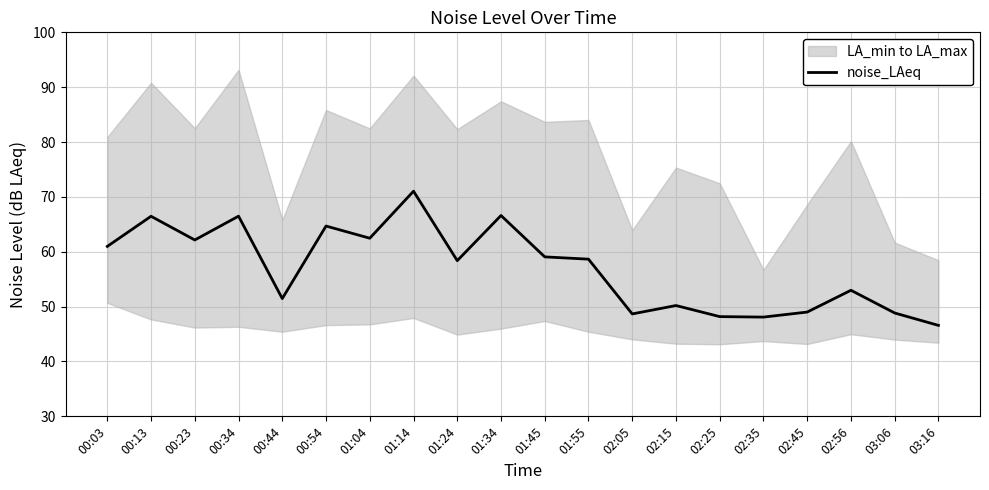

How many lines are shown in the chart?

1